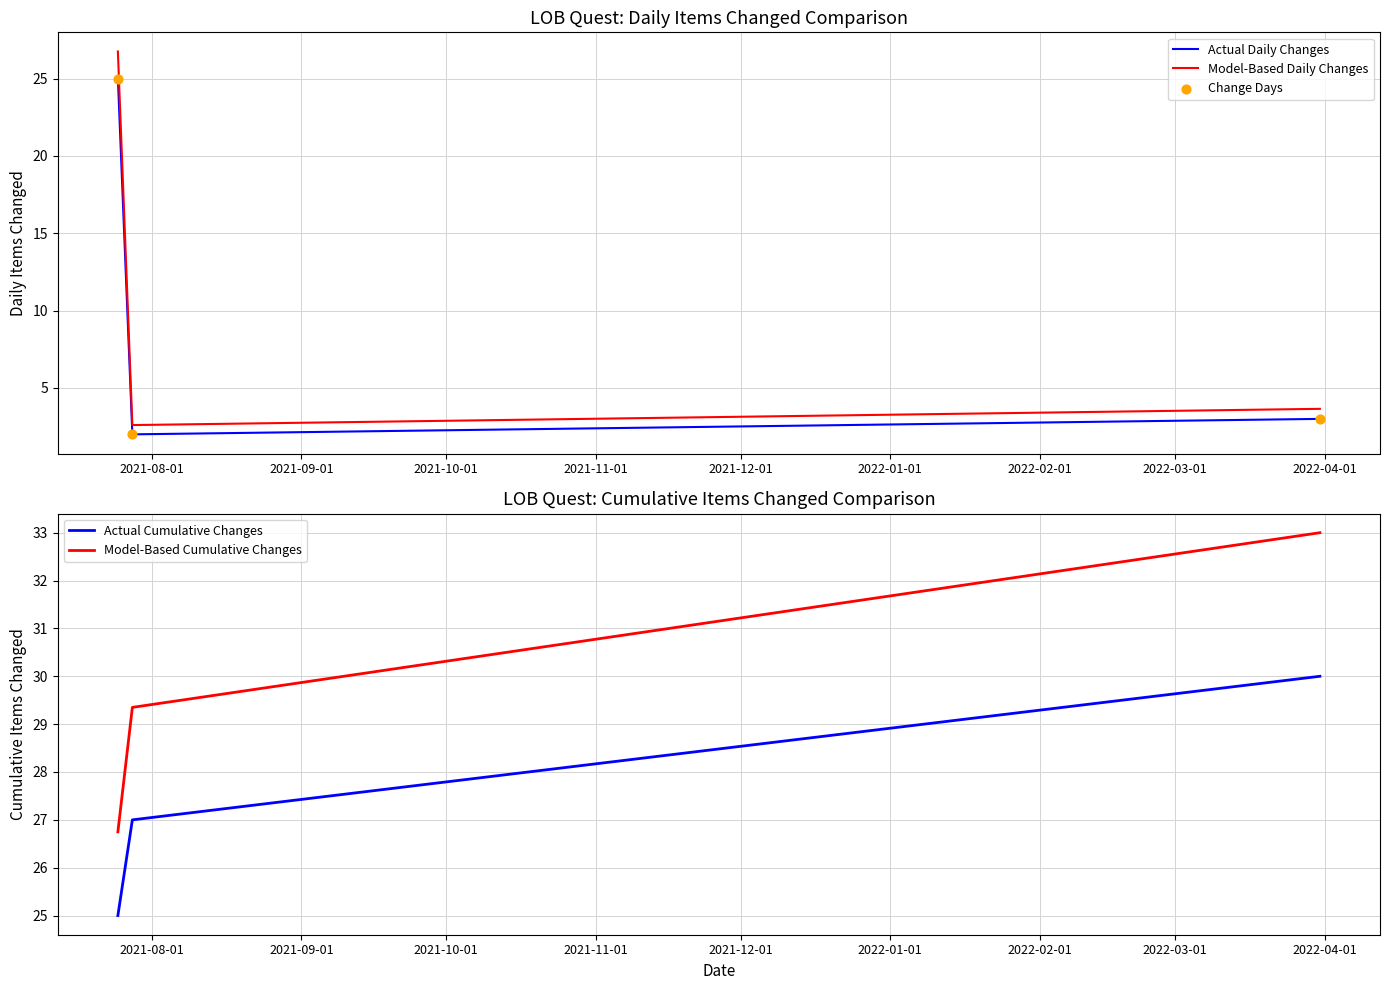

What are all the series names shown in the legend?

Actual Daily Changes, Model-Based Daily Changes, Change Days, Actual Cumulative Changes, Model-Based Cumulative Changes